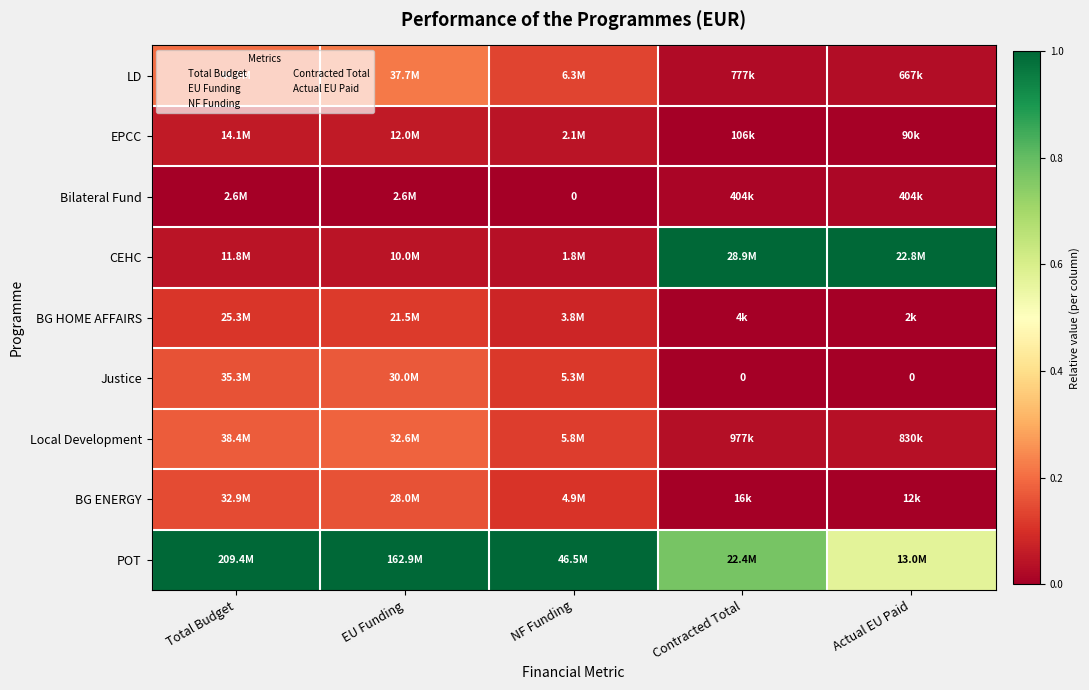

Which category has the lowest value in the POT series?

Actual EU Paid